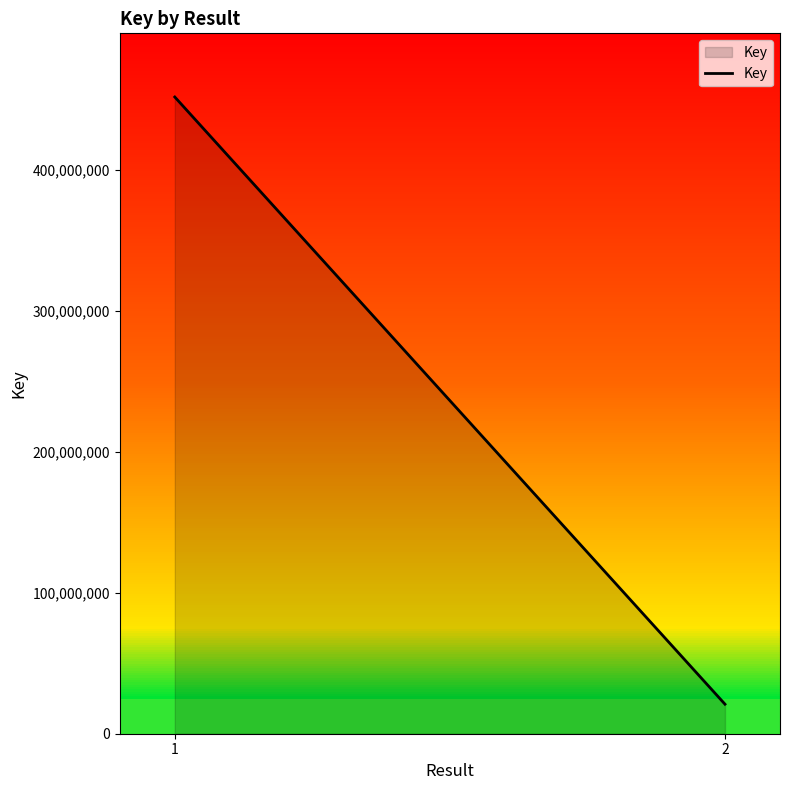

Rank the categories by value from lowest to highest.

2, 1